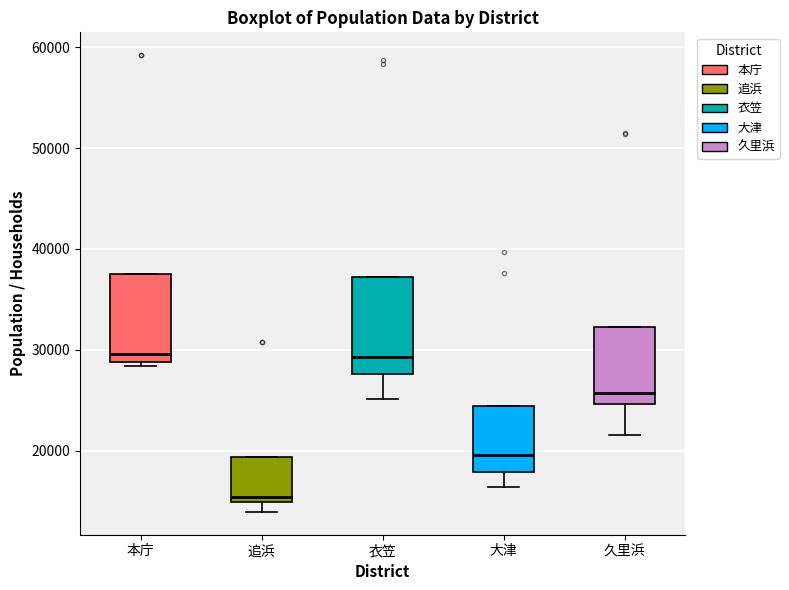

Which box is the tallest, from its lower edge to its upper edge?

衣笠